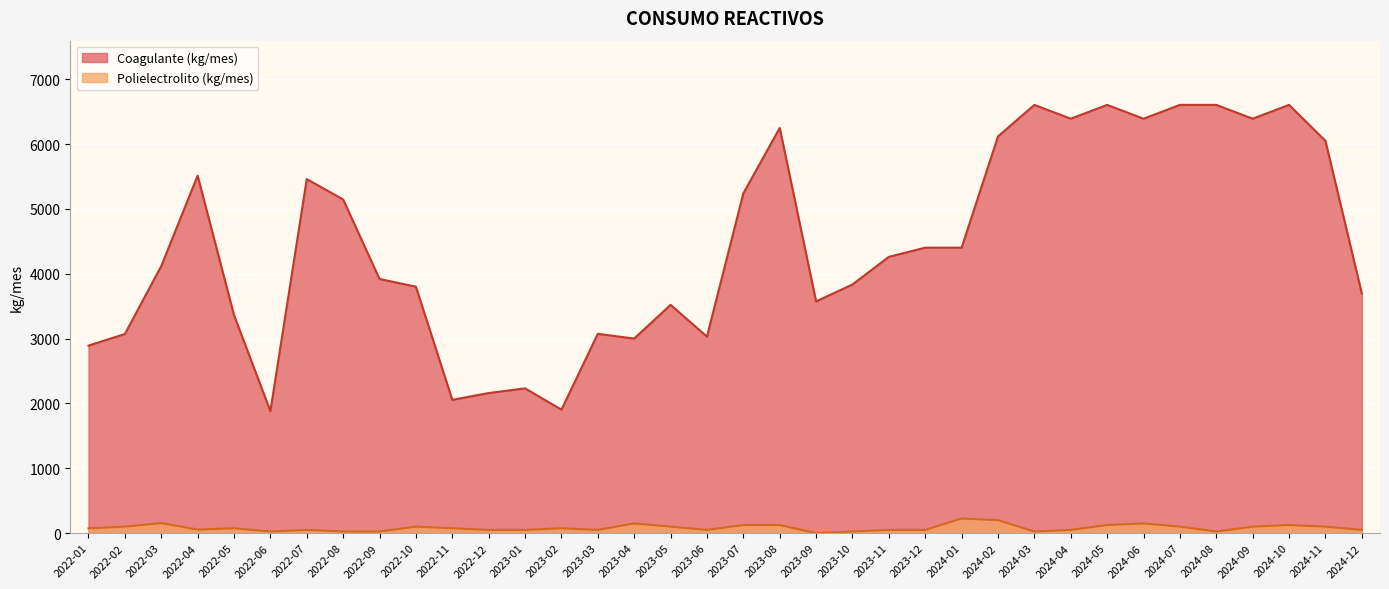

At which category does the chart reach its minimum across all series?

2023-09